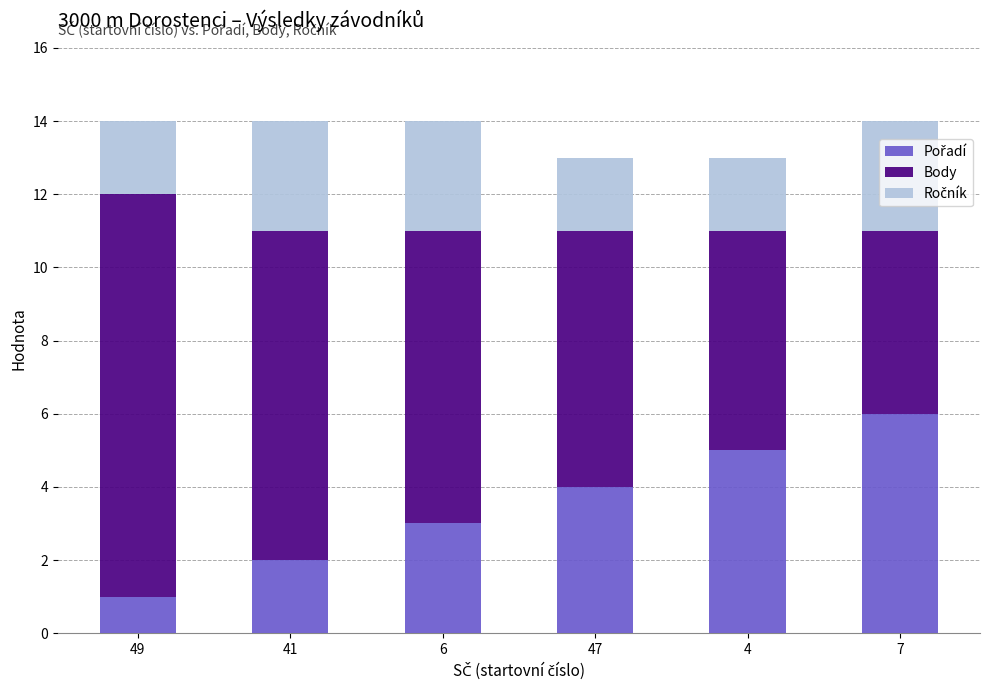

Count the number of categories in the chart.

6